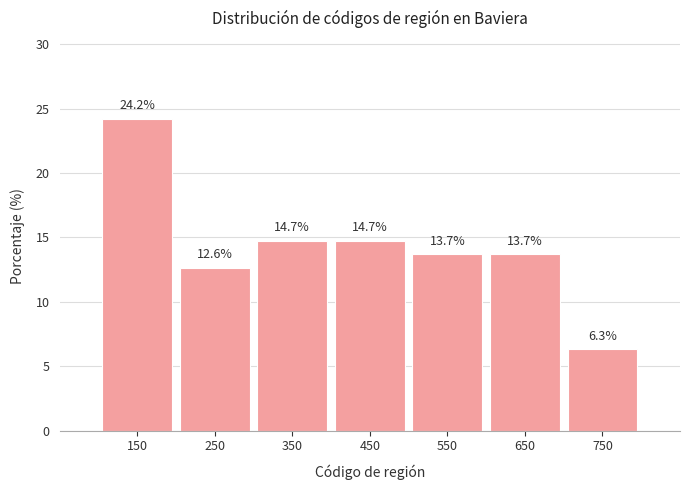

Reading left to right, transcribe this chart: for each bar, give the range it covers on the x-axis and its height.

100 to 200: 24.2
200 to 300: 12.6
300 to 400: 14.7
400 to 500: 14.7
500 to 600: 13.7
600 to 700: 13.7
700 to 800: 6.3